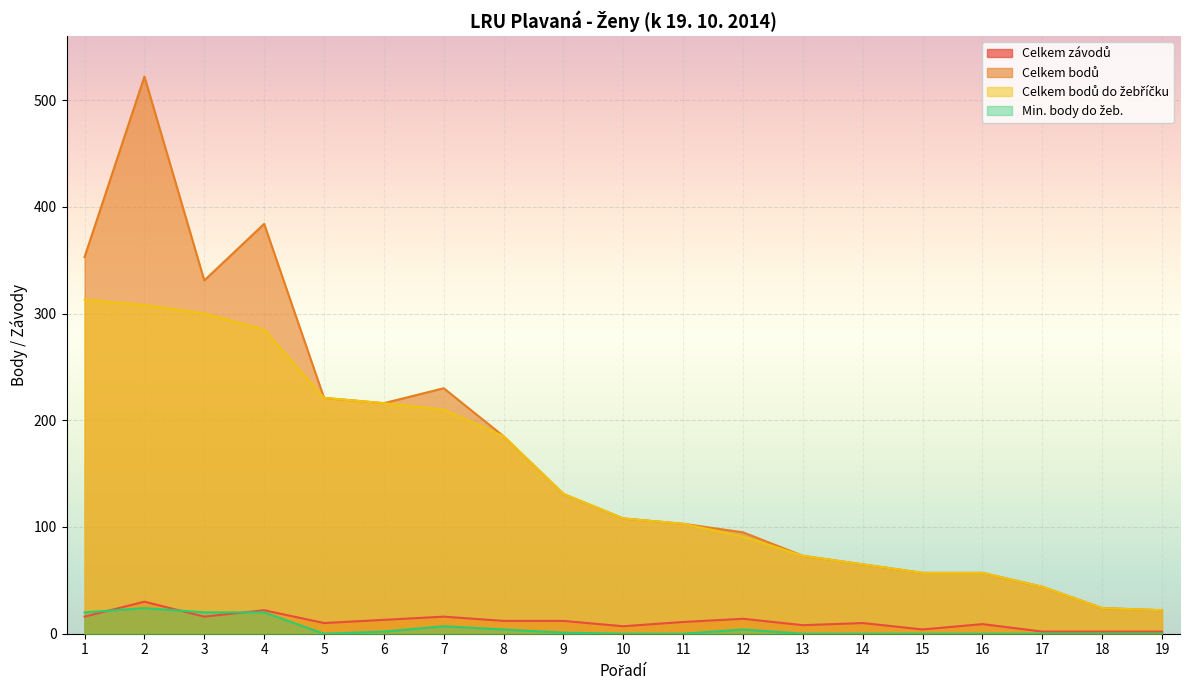

What is the difference between the maximum and minimum values in the Celkem závodů series?

28